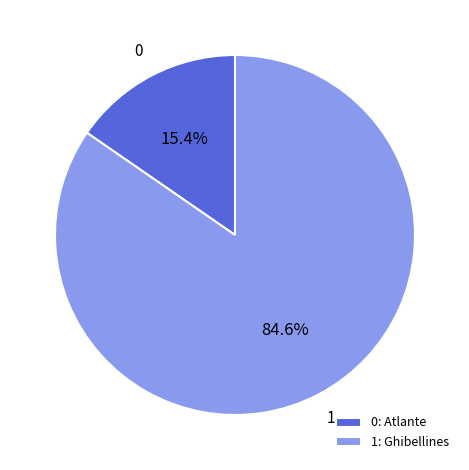

What is the smallest slice in the pie chart?

0: Atlante